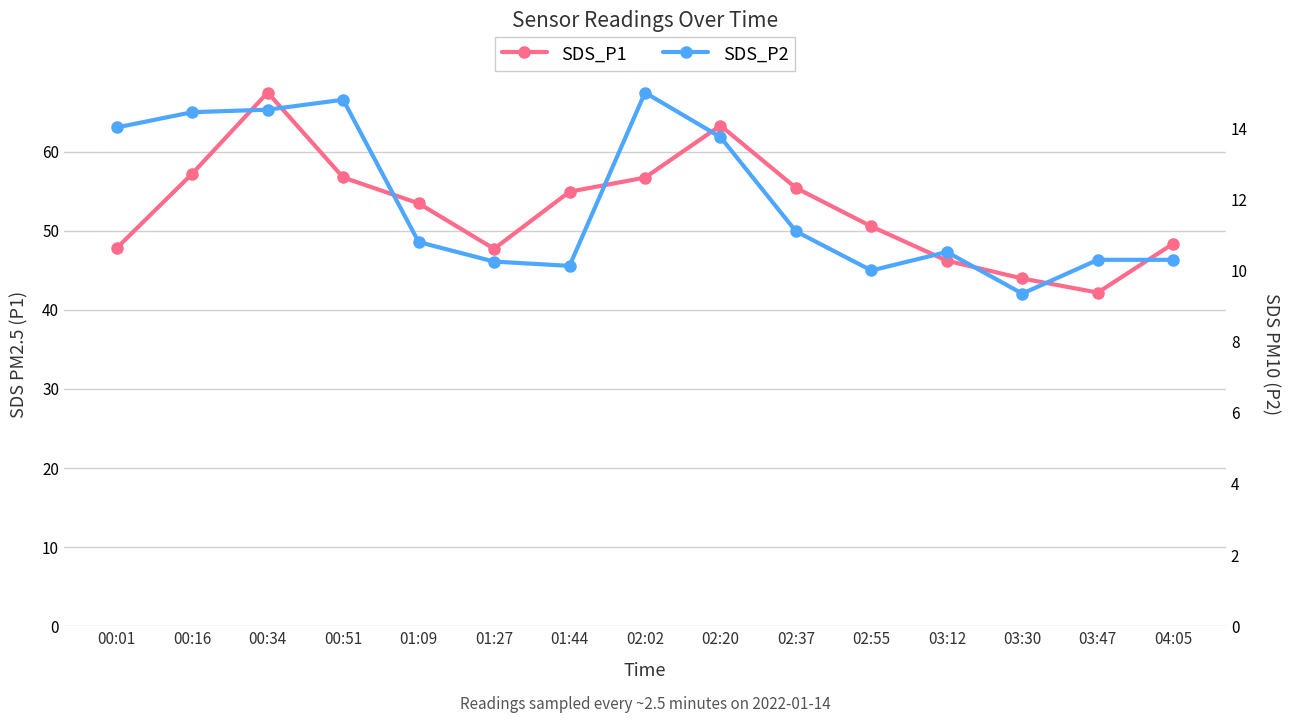

Which series changed the most between 00:16 and 03:12?

SDS_P1